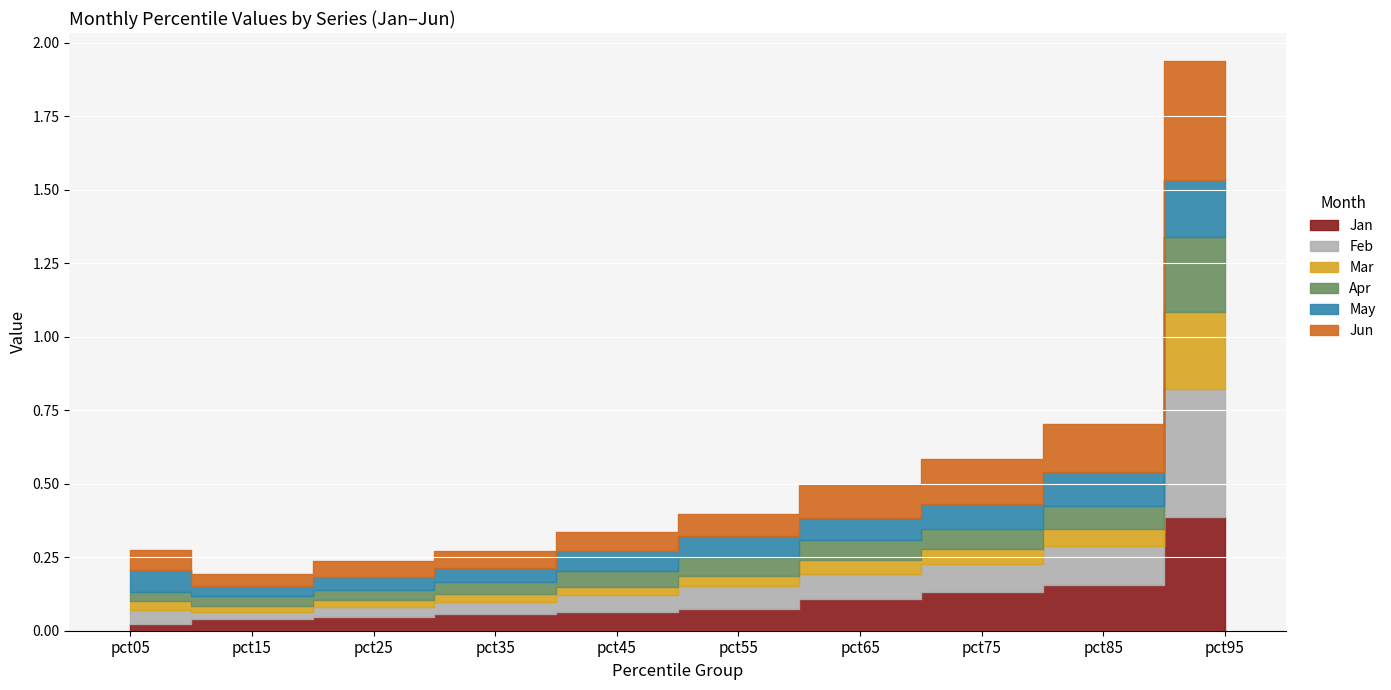

At pct05, list the series in order from smallest to largest.

Jan, Apr, Mar, Feb, Jun, May